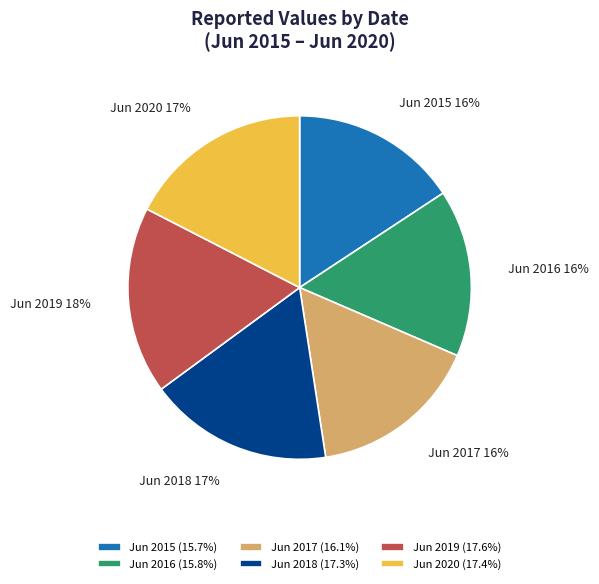

To the nearest percent, what is the difference between the largest and smallest slice percentages?

2%